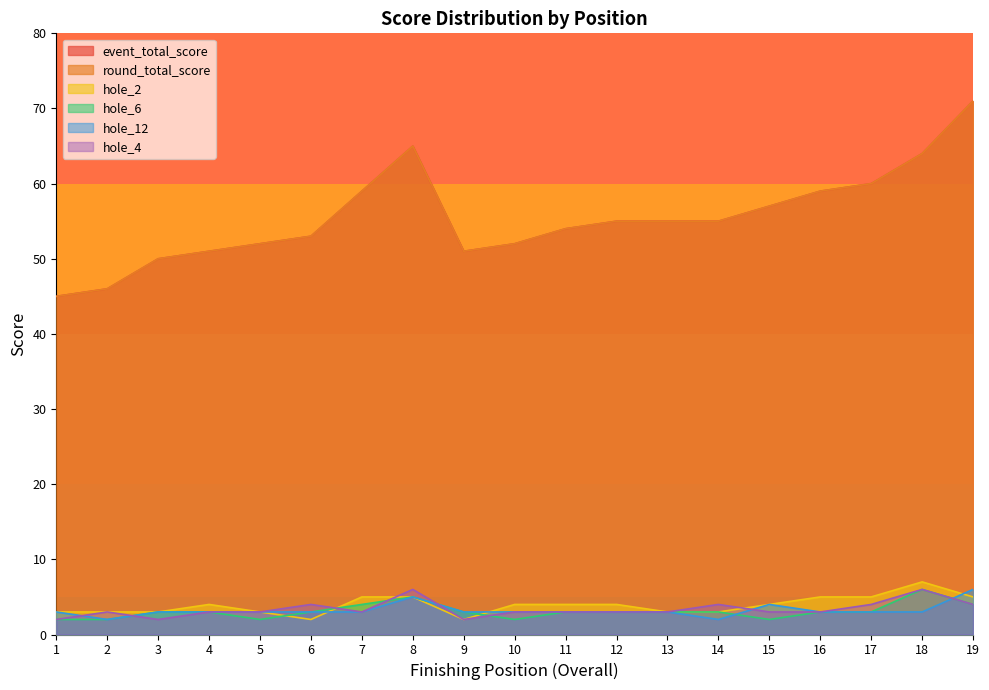

What is the sum of all hole_2 values?

74